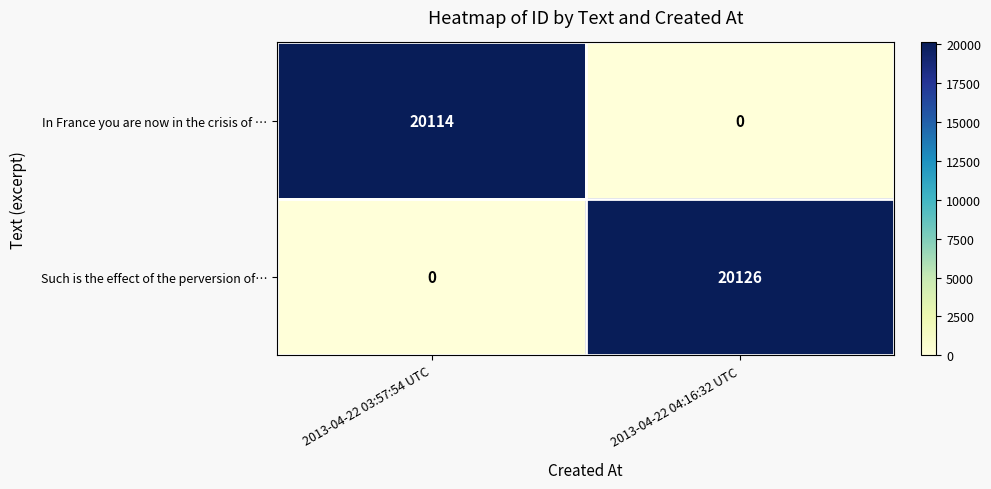

Which series has the largest range (max minus min)?

Such is the effect of the perversion of…